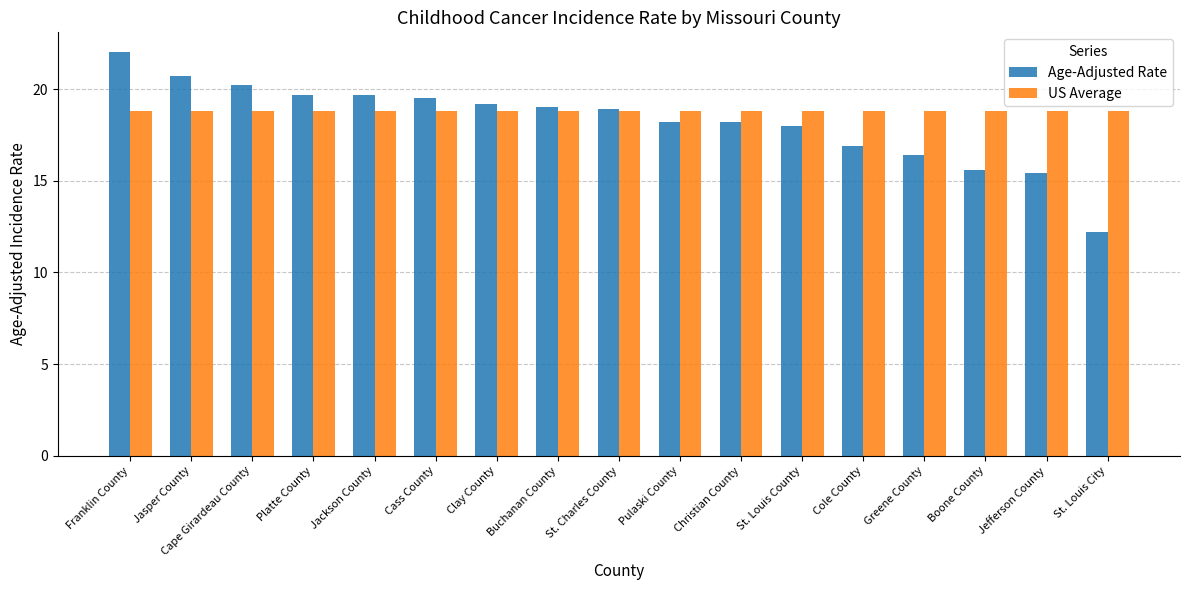

What is the label of the 13th bar from the right?

Jackson County